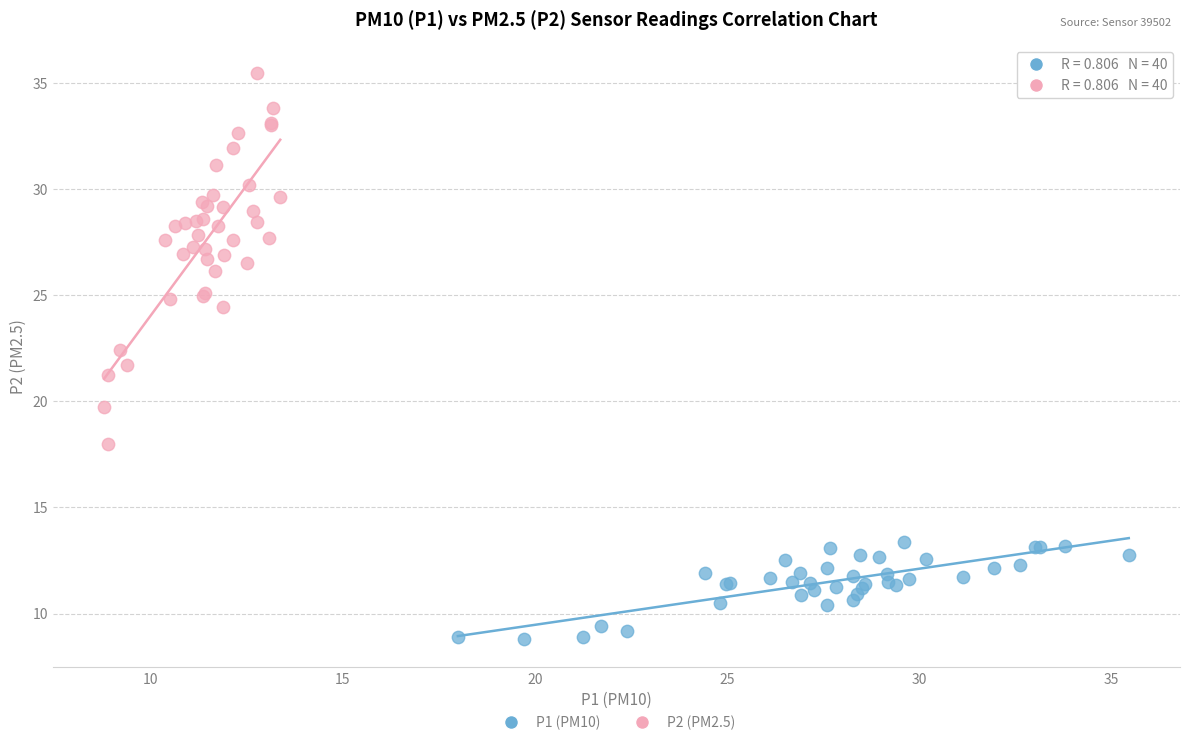

What are all the series names shown in the legend?

P1 (PM10), P2 (PM2.5)